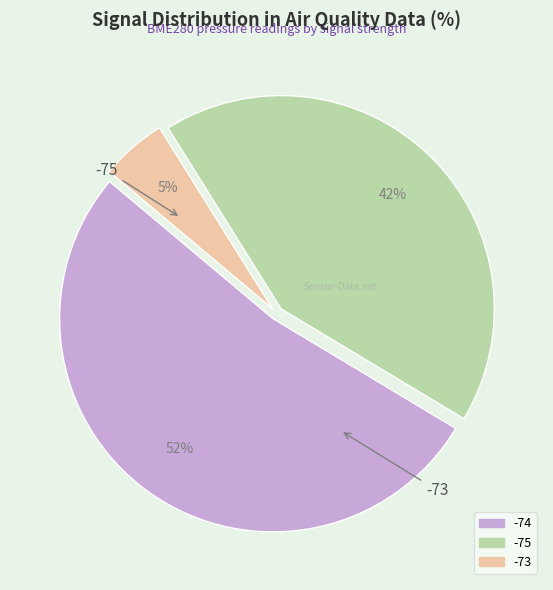

To the nearest percent, what is the average slice percentage?

33%